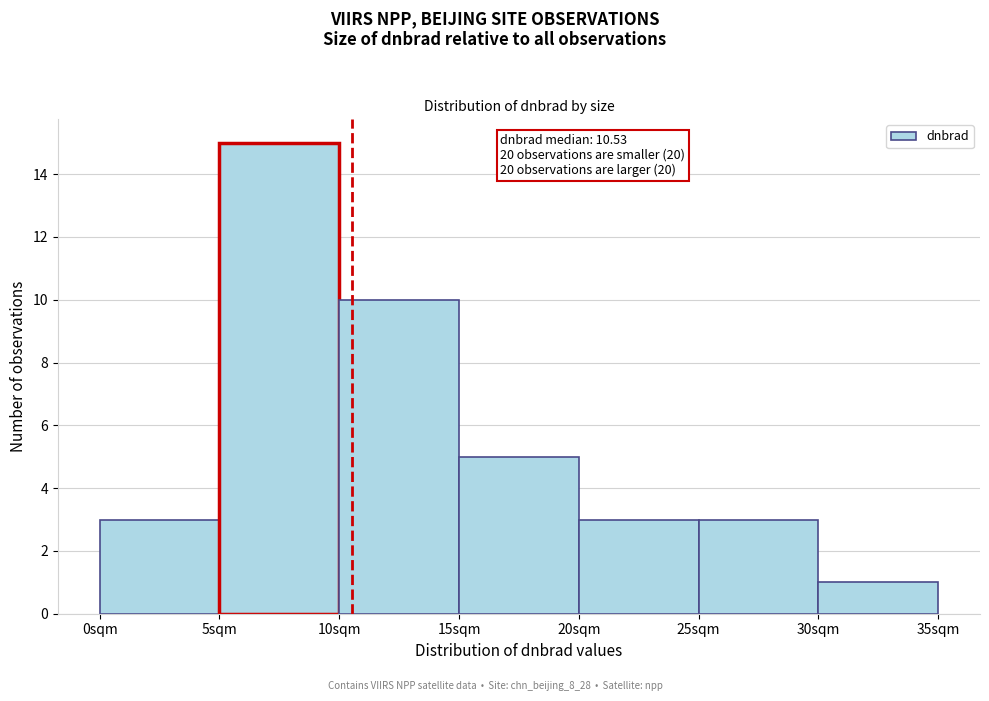

Which range on the x-axis has the tallest bar?

5 to 10